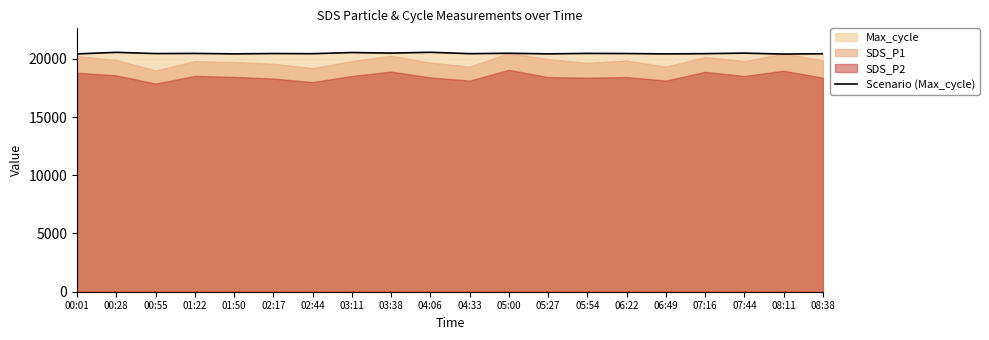

Where does the data first go above 20449?

00:28